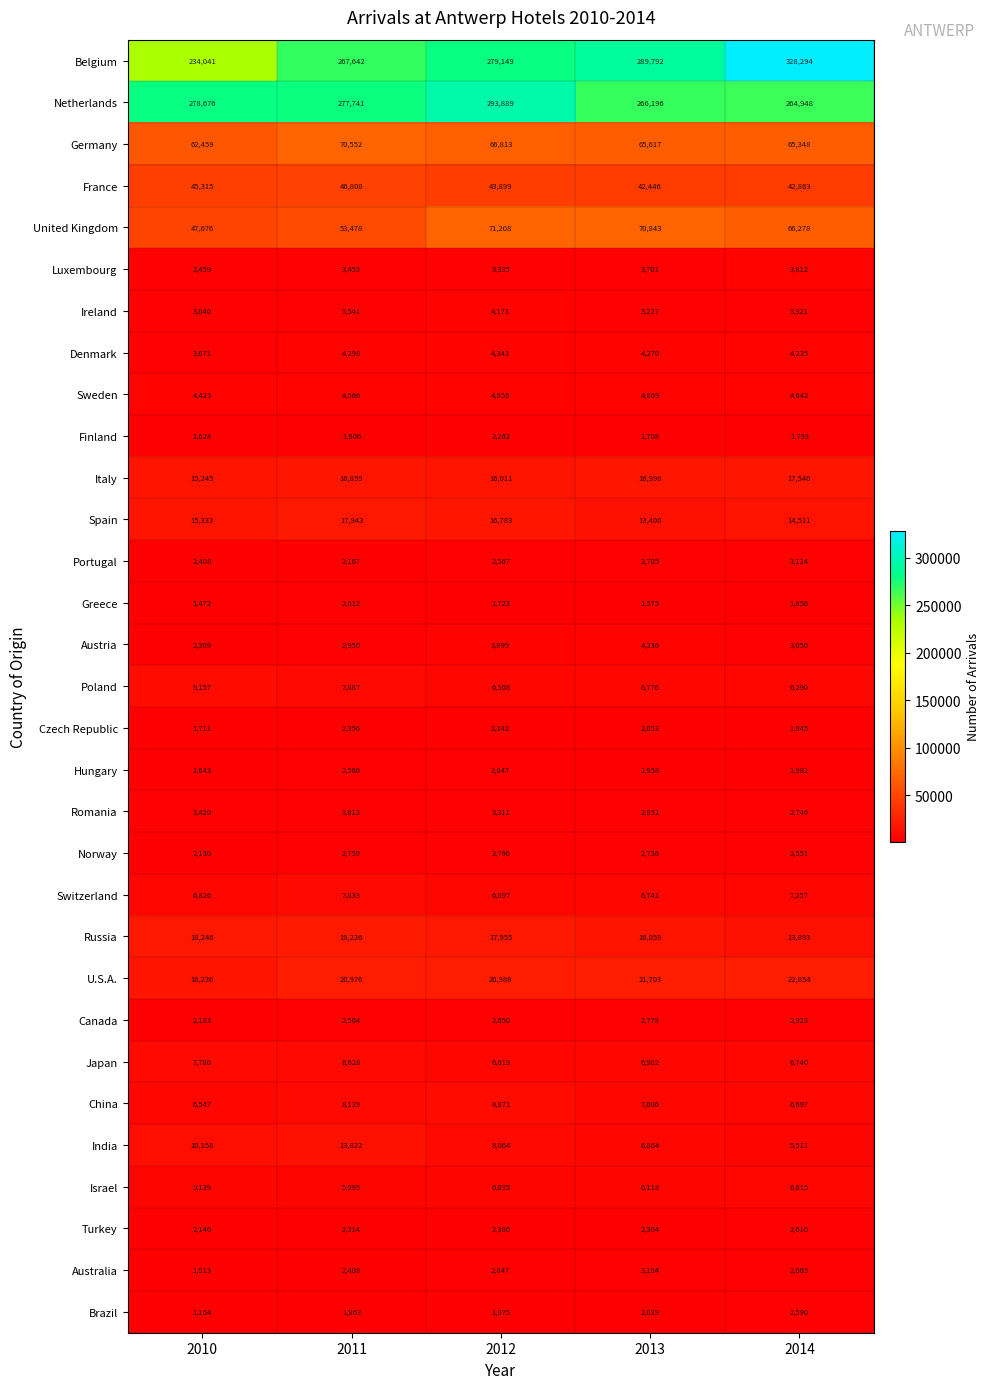

What is the sum of all Norway values?

12942